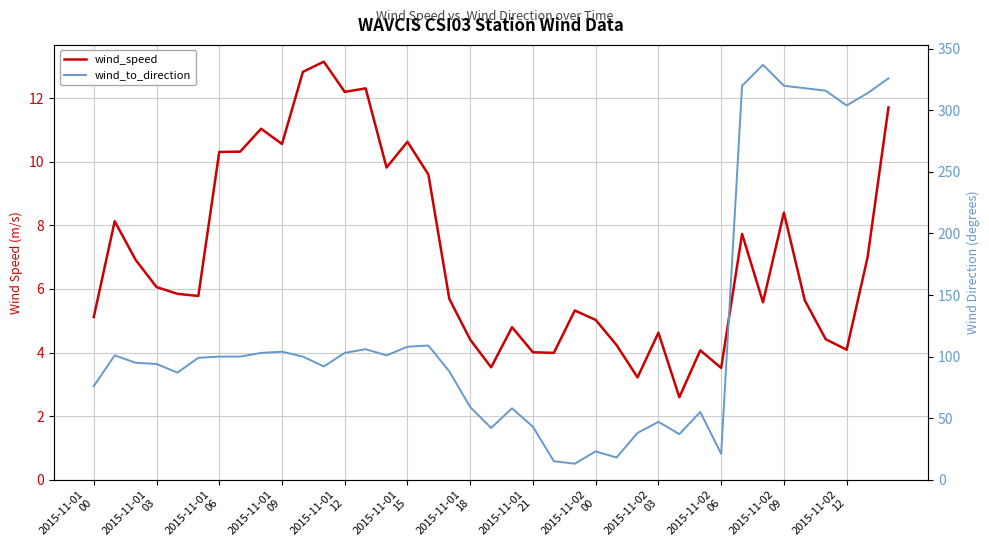

What is the spread (max minus min) of values at 22?

11.0